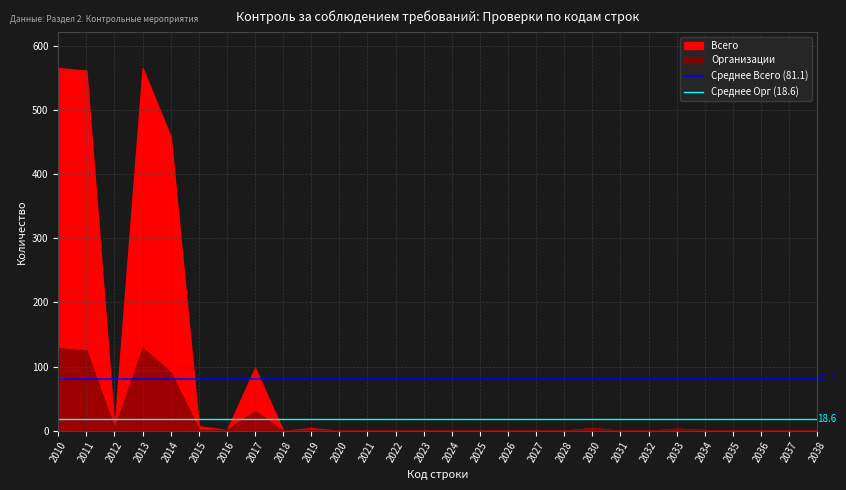

Is it true that Среднее Всего (81.1) equals 55.7 at 2010?

False